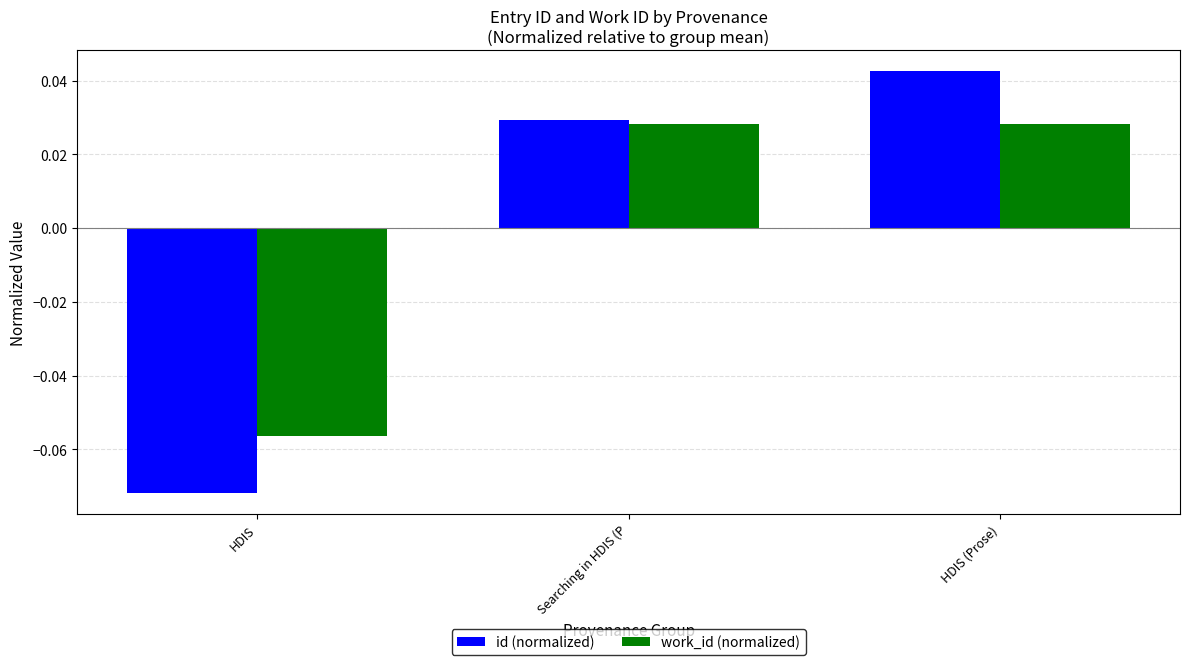

Where does the id (normalized) series first go above 0?

Searching in HDIS (P